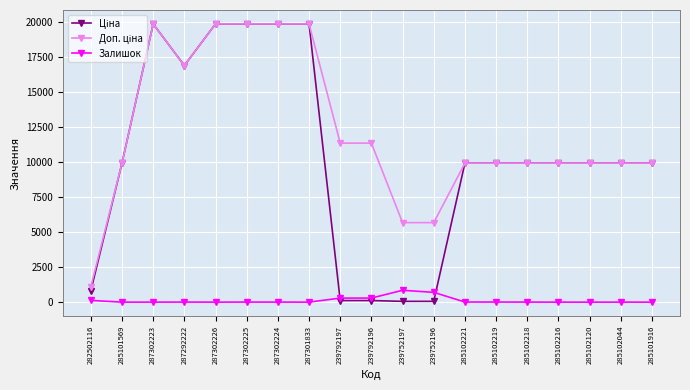

How many distinct data groups are displayed?

3